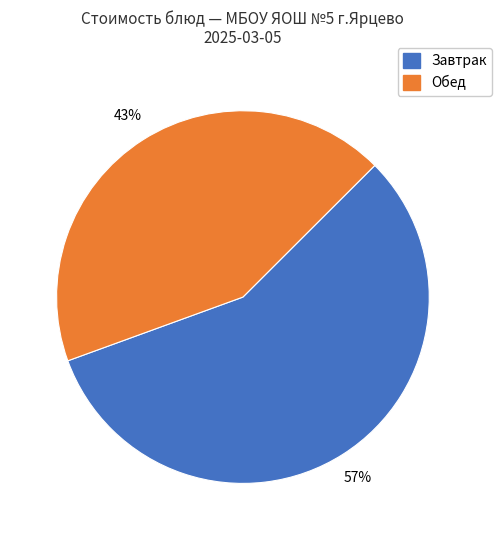

To the nearest percent, what is the difference between the largest and smallest slice percentages?

14%